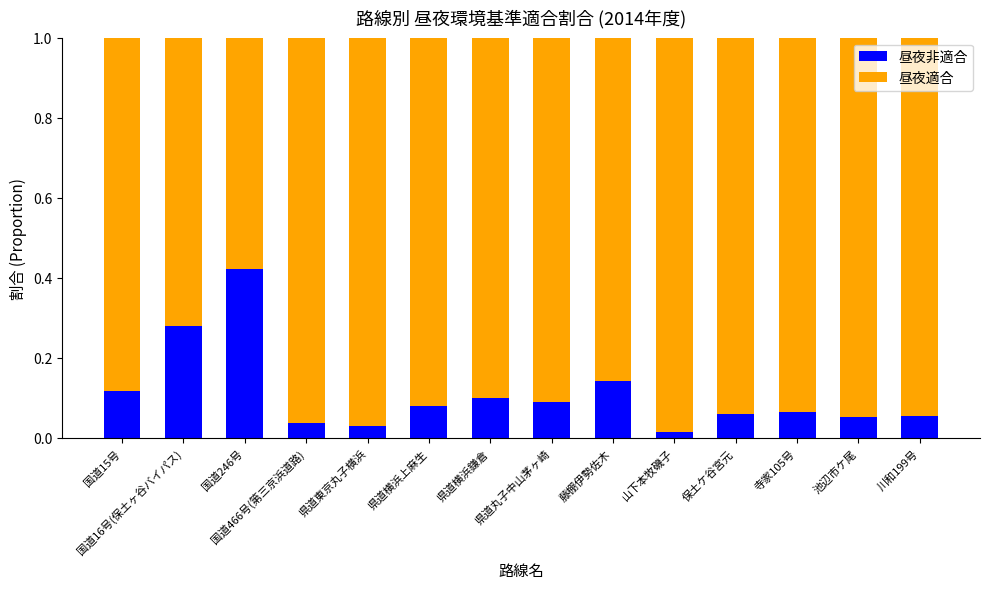

What is the average value of the 昼夜非適合 series?

0.1